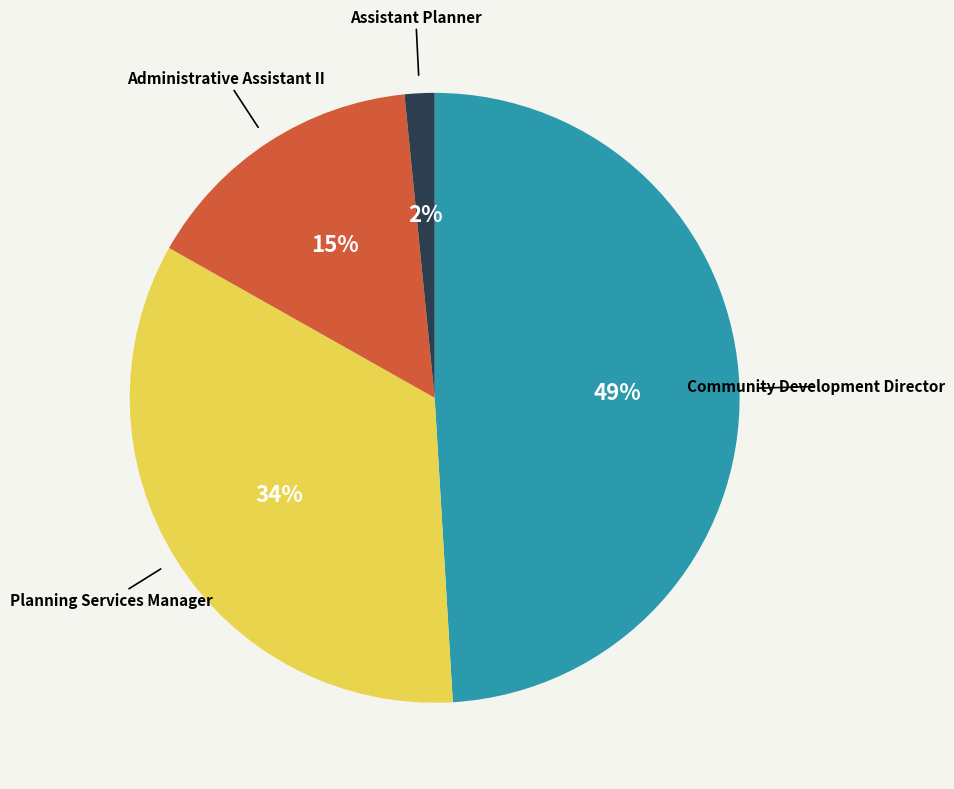

Is there a majority slice in this chart?

No